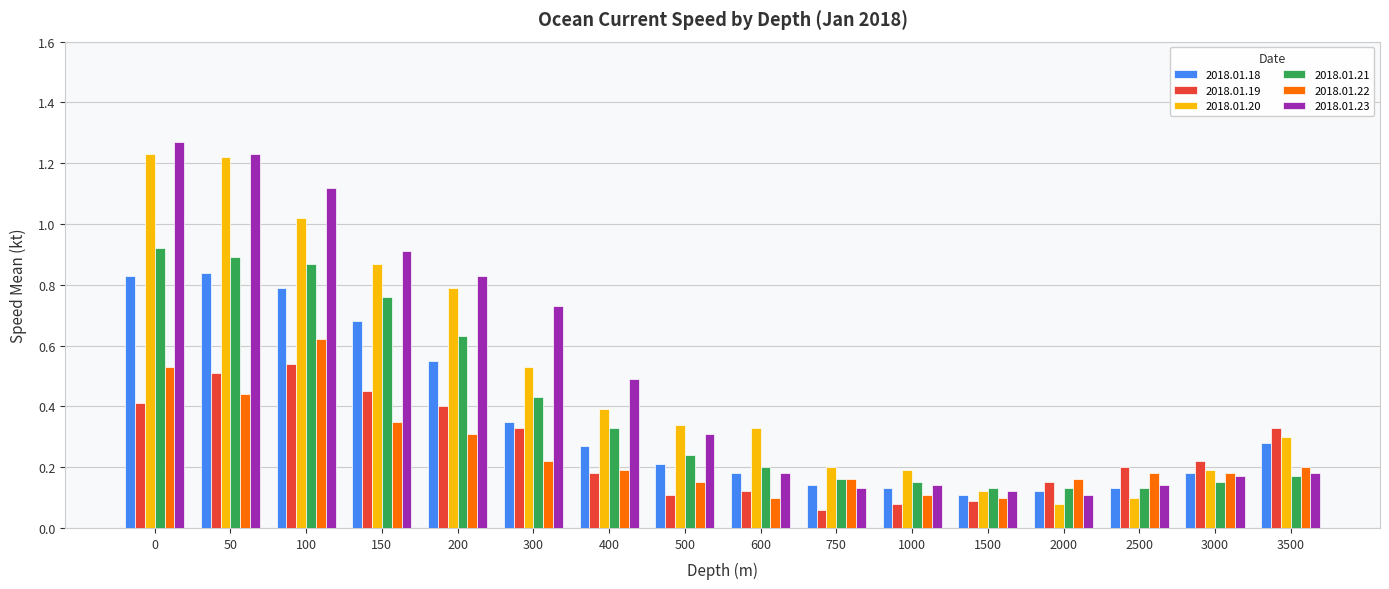

Between 1500 and 3500, which series saw the biggest shift?

2018.01.19